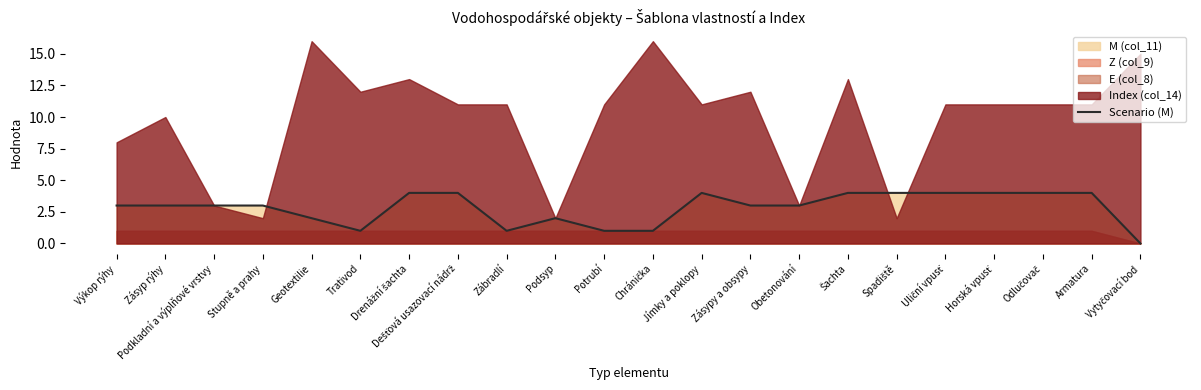

How many values are above zero?

21